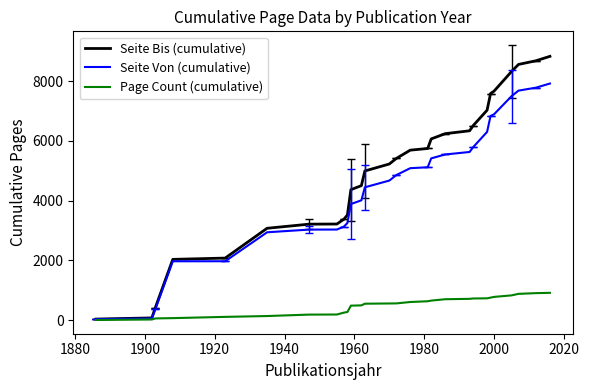

What is the difference between the maximum and minimum values in the Page Count (cumulative) series?

909